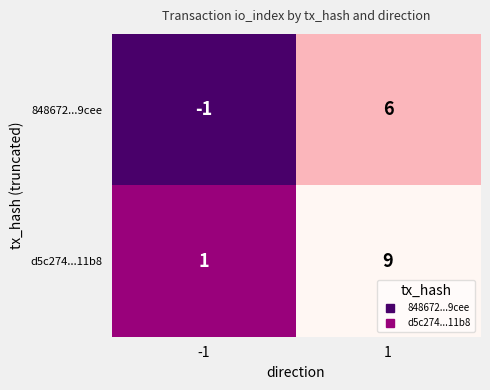

What is the maximum value shown in the chart?

9